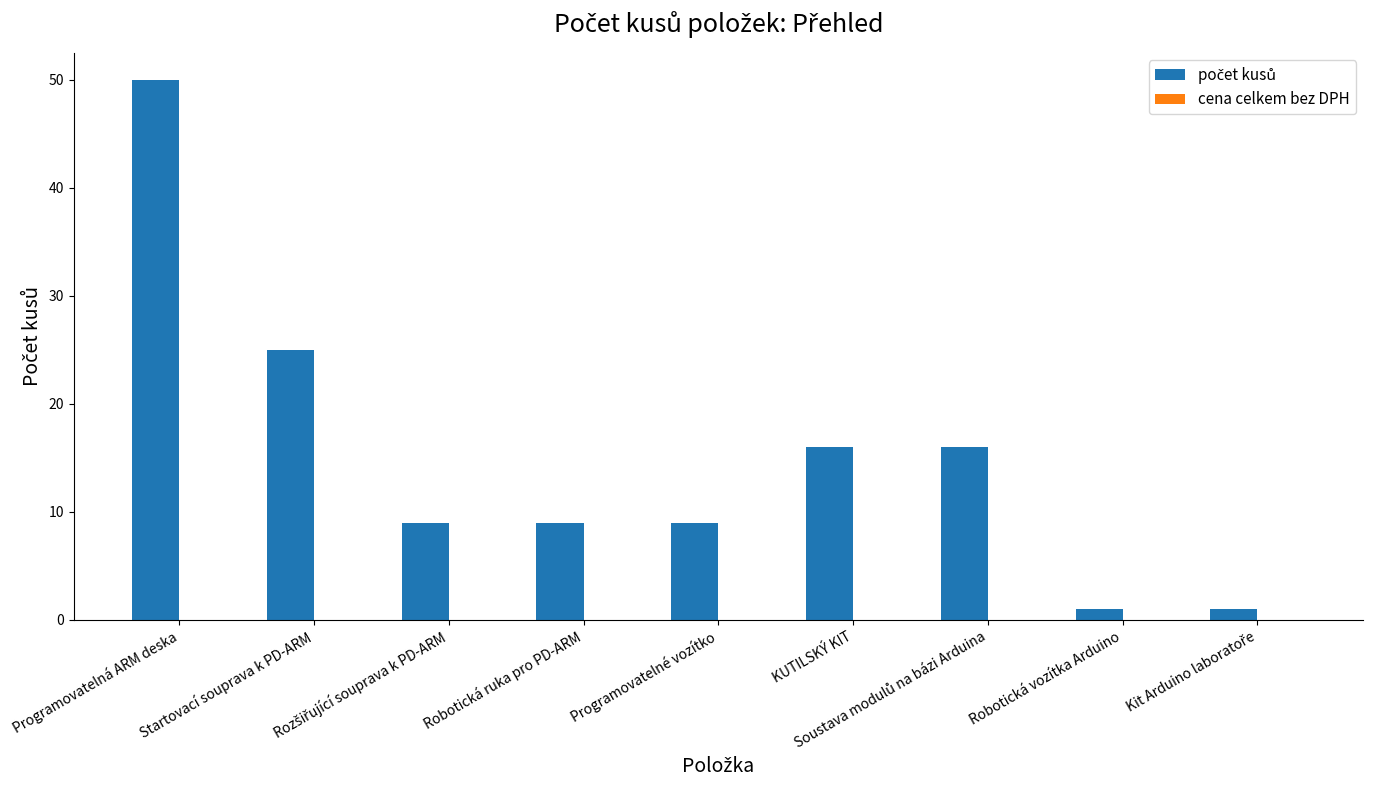

What is the maximum value shown in the chart?

50